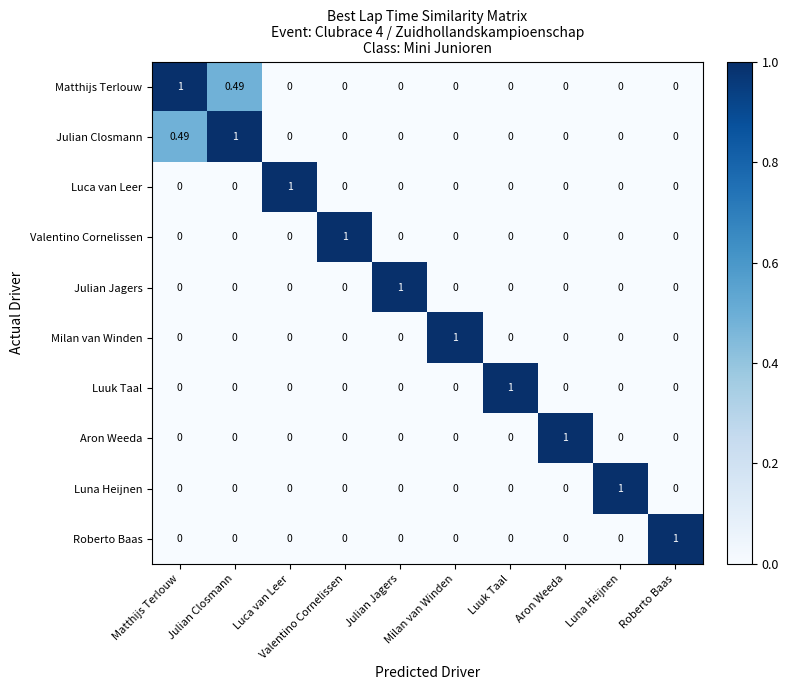

Which series has the largest total across all categories?

Matthijs Terlouw